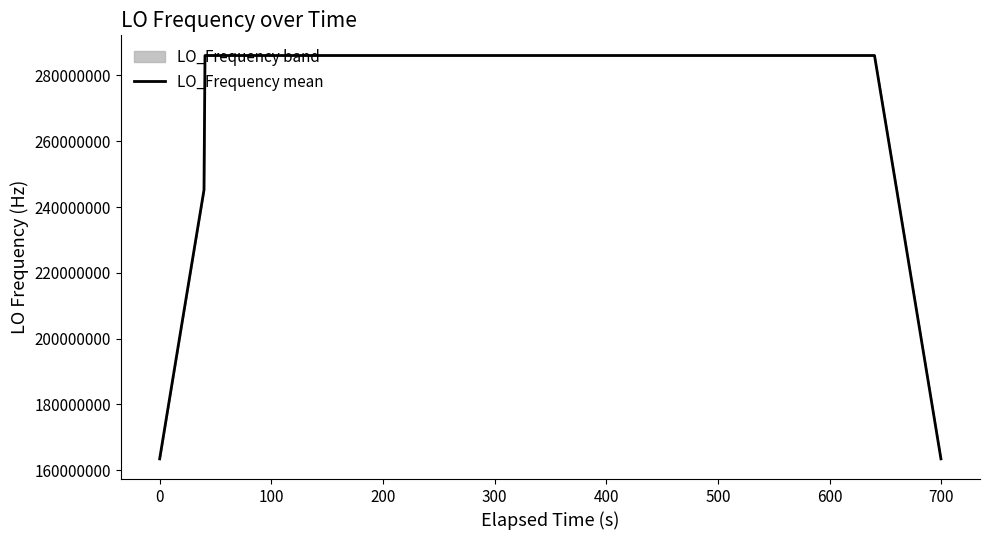

What position from the right is 100?

38